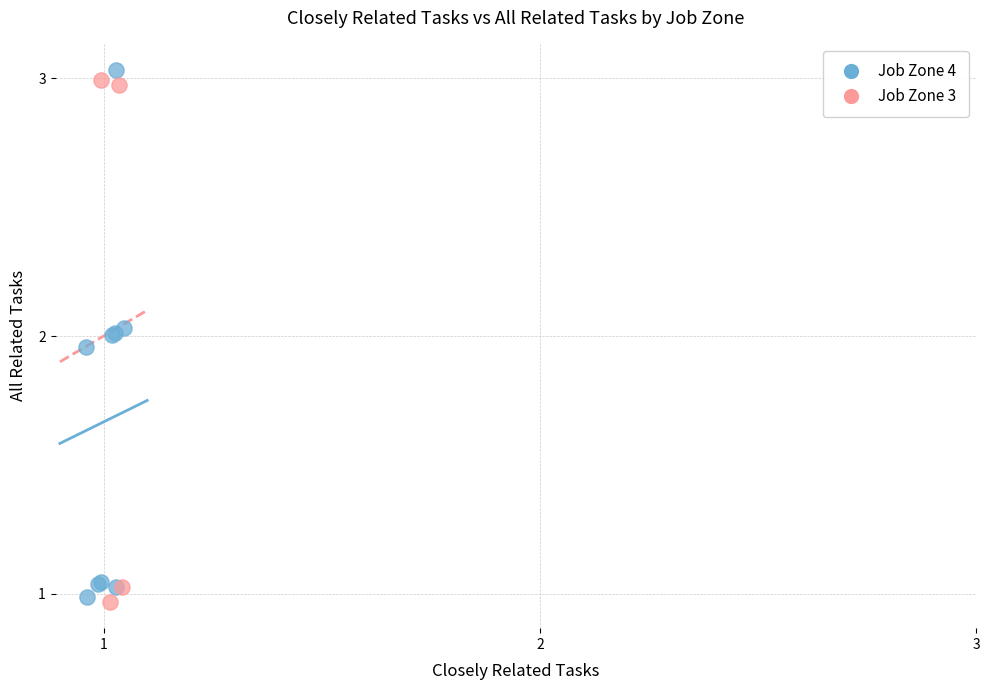

What are all the series names shown in the legend?

Job Zone 4, Job Zone 3